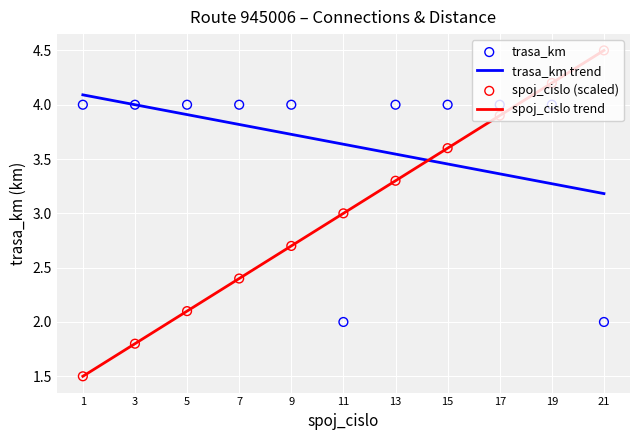

Which series has the widest spread of Y values?

spoj_cislo